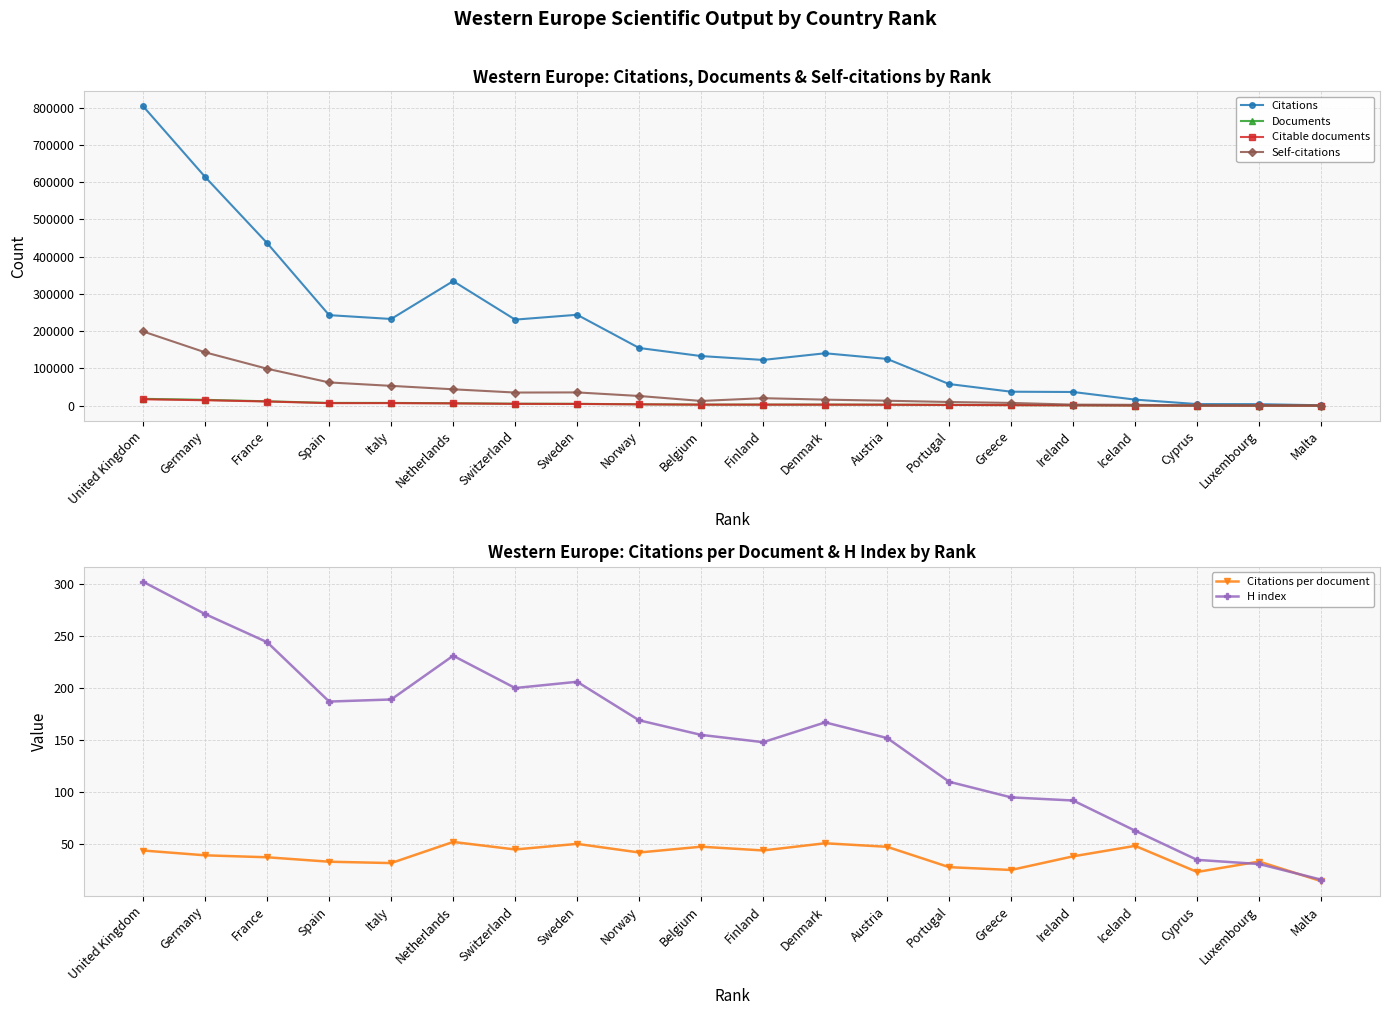

What is the difference between the maximum and minimum values in the Citations per document series?

37.6